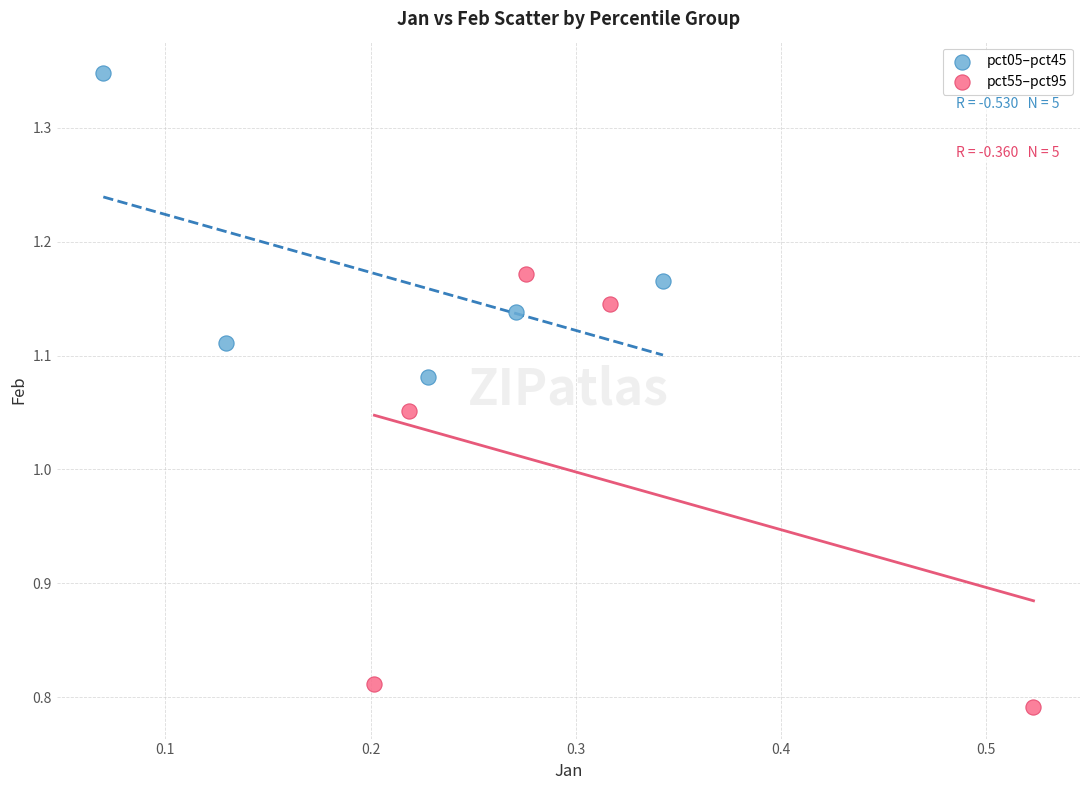

Which series reaches the minimum Y coordinate?

pct55–pct95